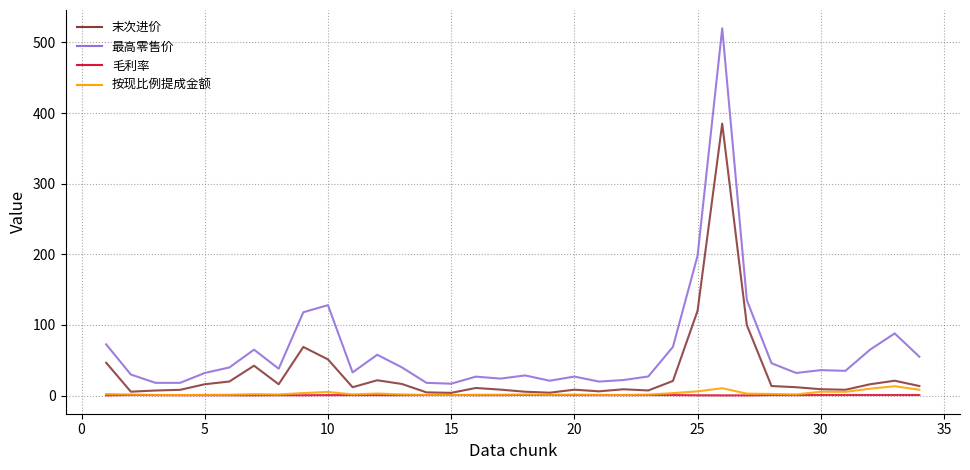

Which category has the lowest value in the 最高零售价 series?

15